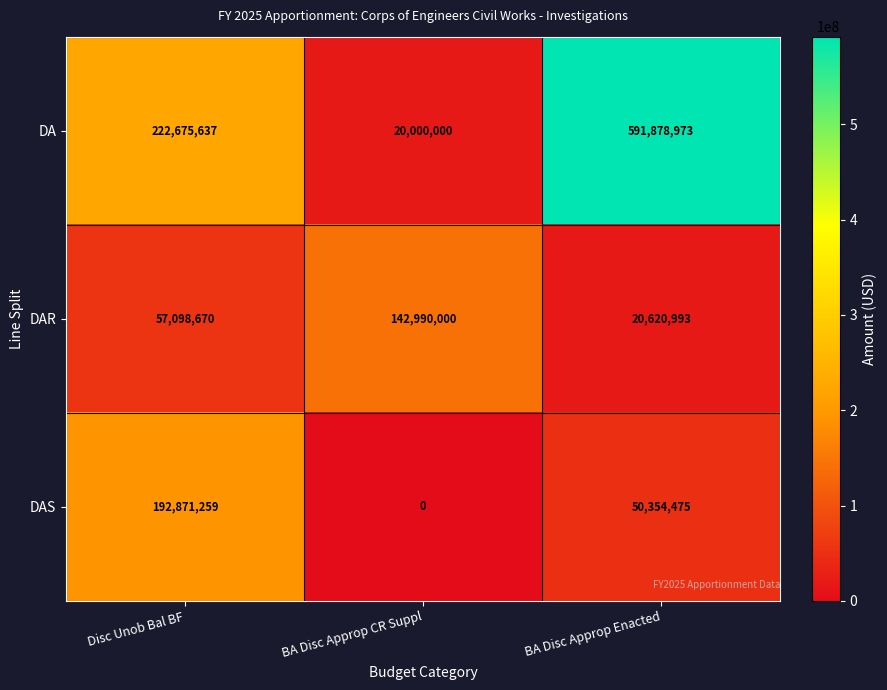

What is the difference between the maximum and minimum values in the DA series?

571878973